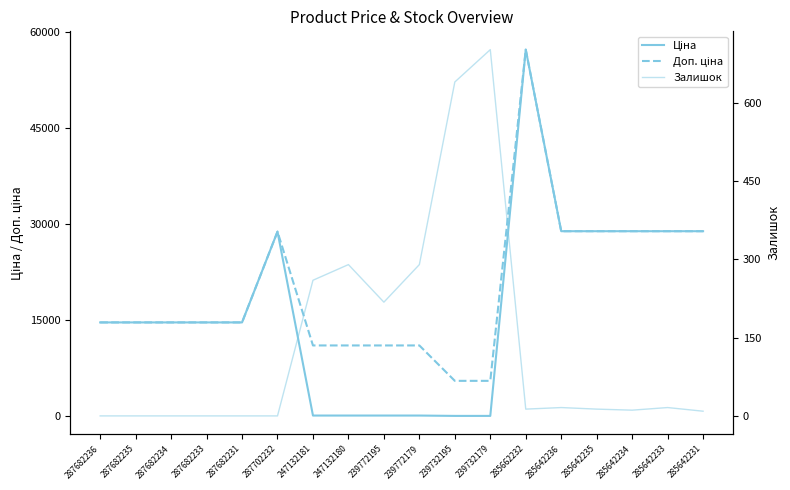

Which label corresponds to the largest value in the chart?

285662232